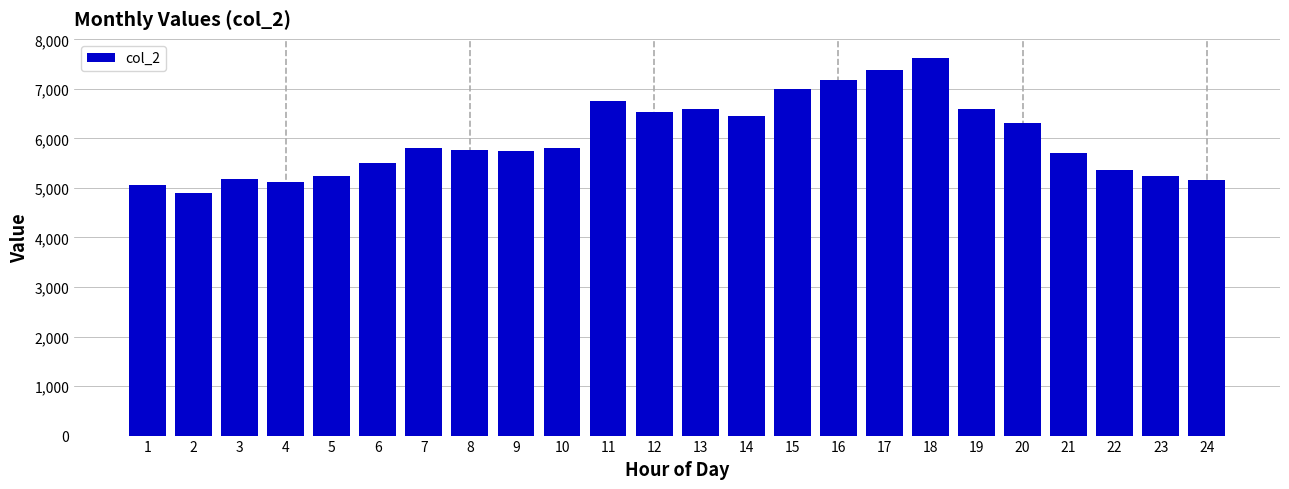

What is the sum of the values at 21 and 15?

12697.0